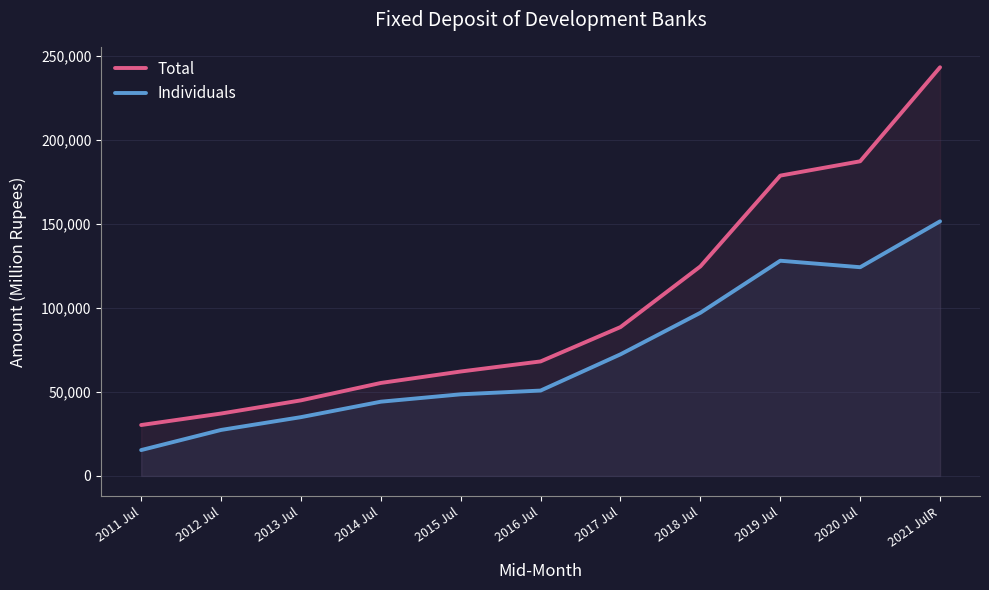

How many lines are shown in the chart?

2